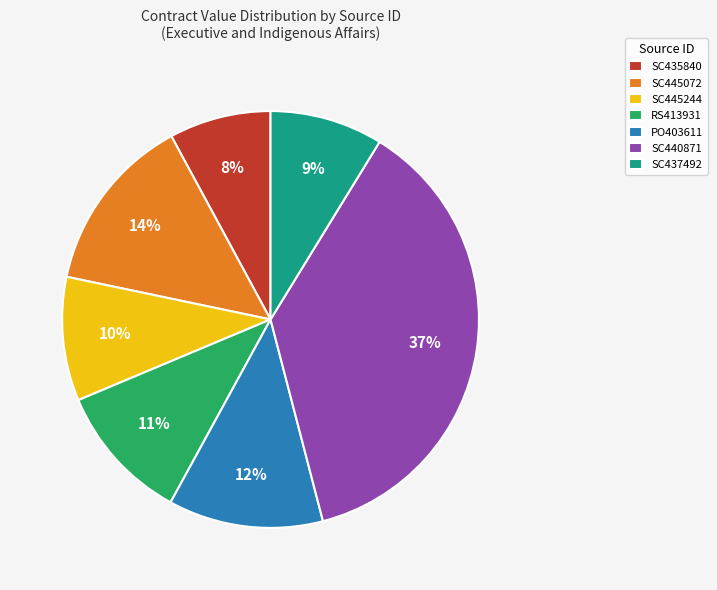

To the nearest percent, what is the combined percentage of SC437492 and SC440871?

46%